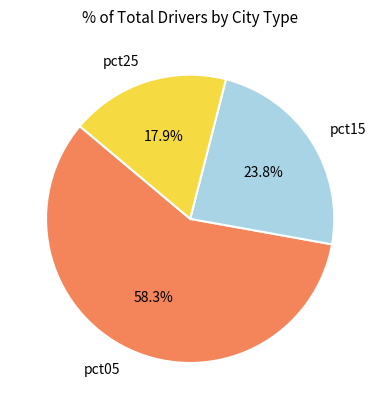

Which category has the smallest portion of the pie?

pct25